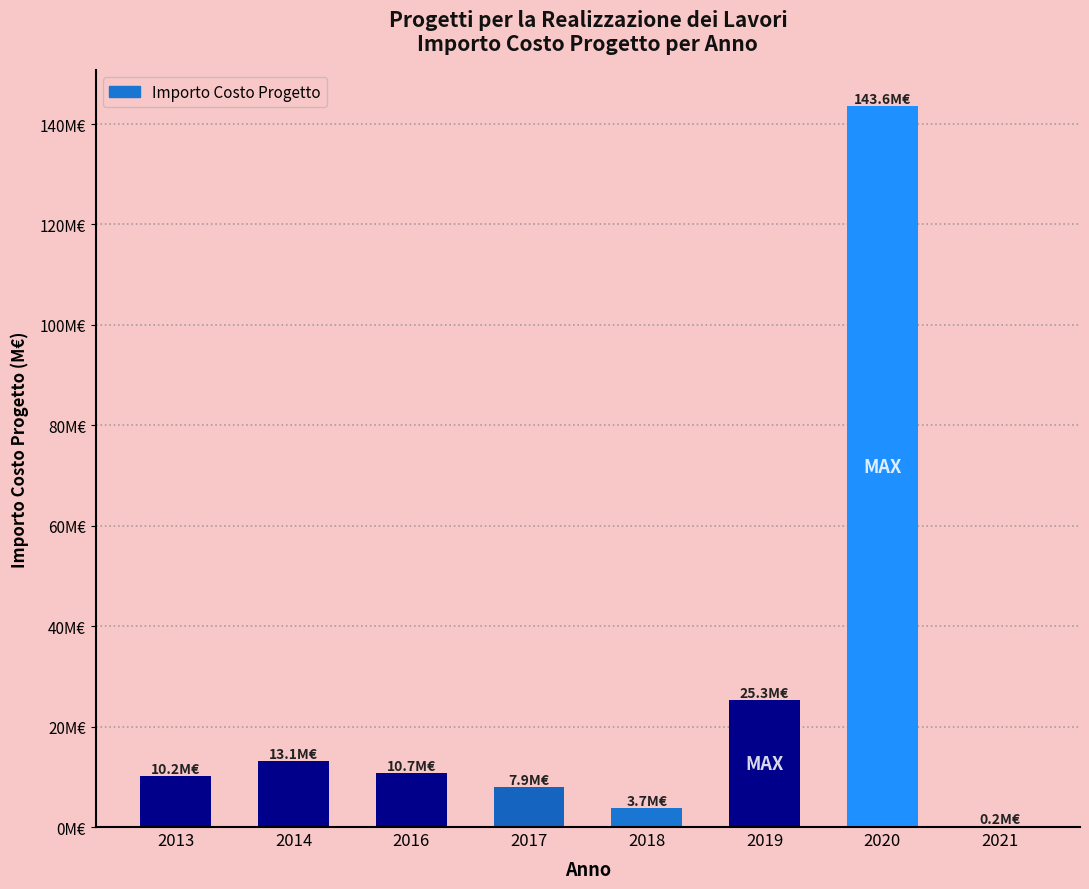

What is the value of the 6th bar from the left?

25.3